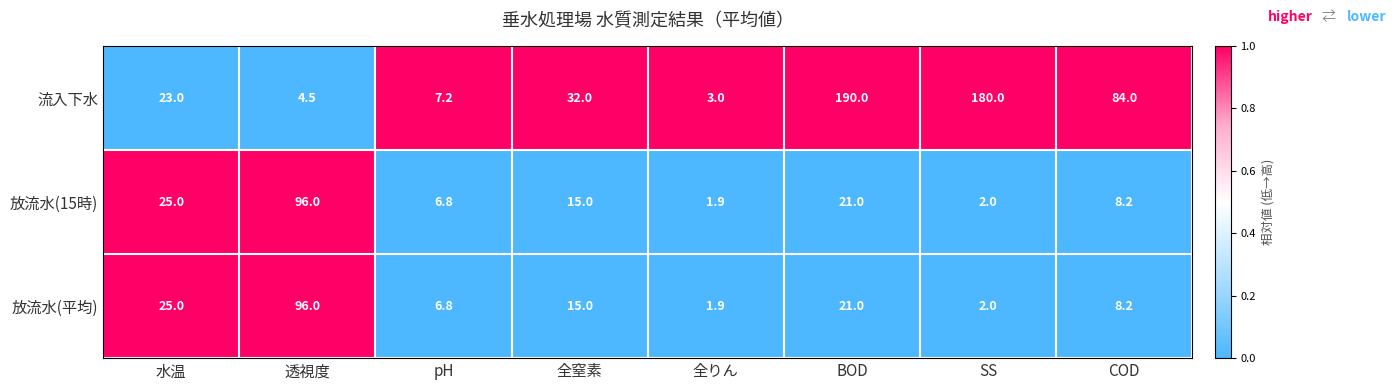

Where does the 放流水(平均) series first go above 15?

水温